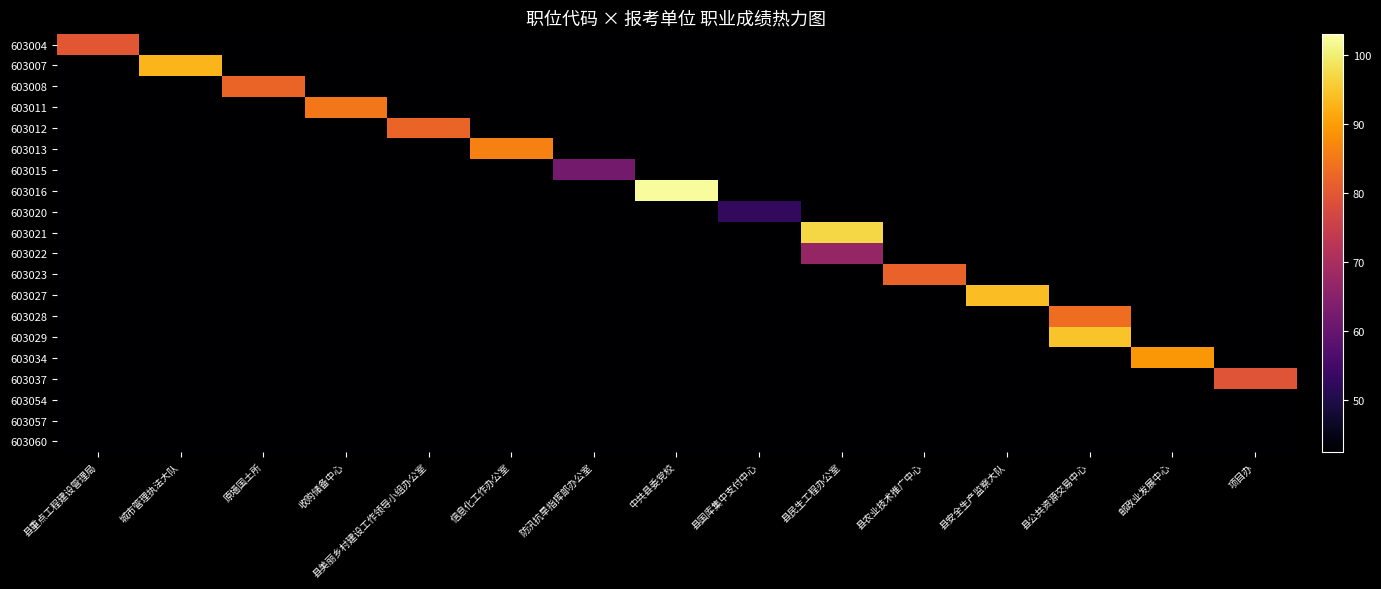

Which label corresponds to the largest value in the chart?

中共县委党校